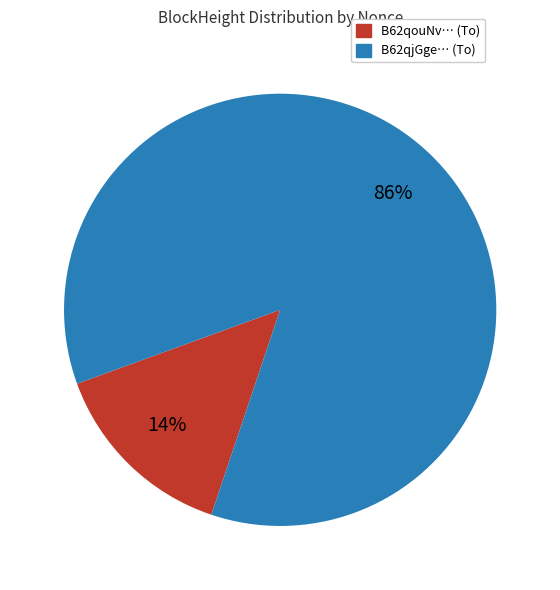

How many segments does this pie chart have?

2